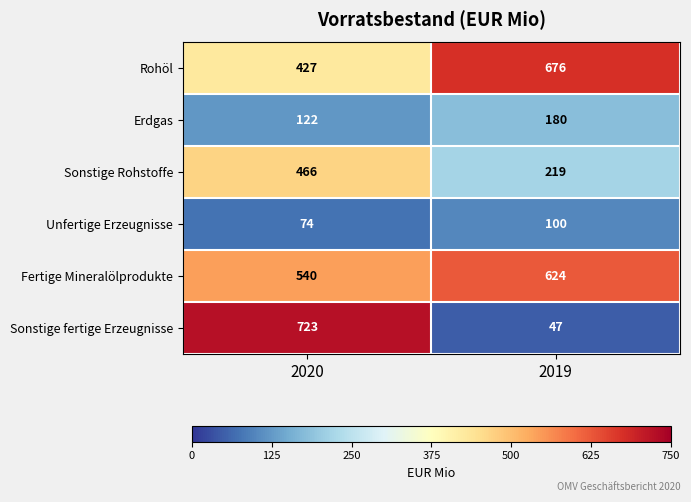

Read the Fertige Mineralölprodukte value at 2020.

540